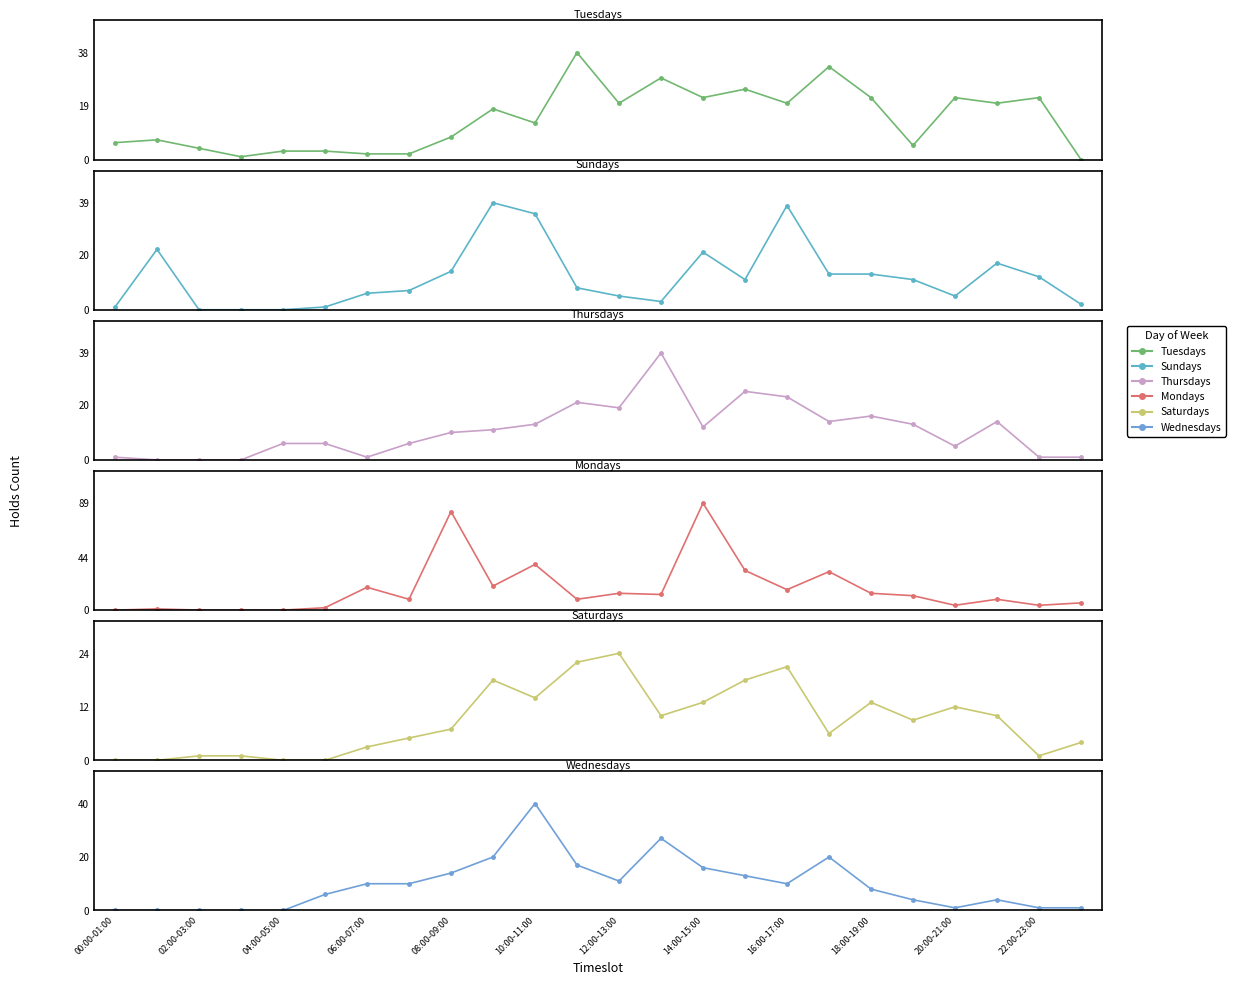

How many times do Mondays and Wednesdays cross each other?

6